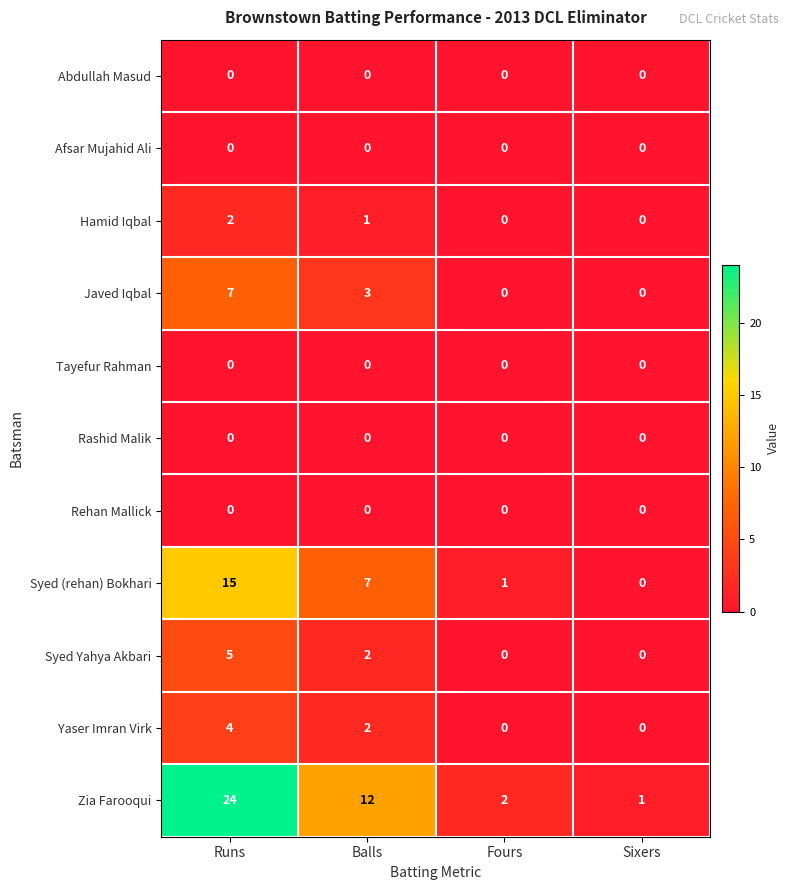

The Abdullah Masud series shows 0 at Fours. True or false?

True